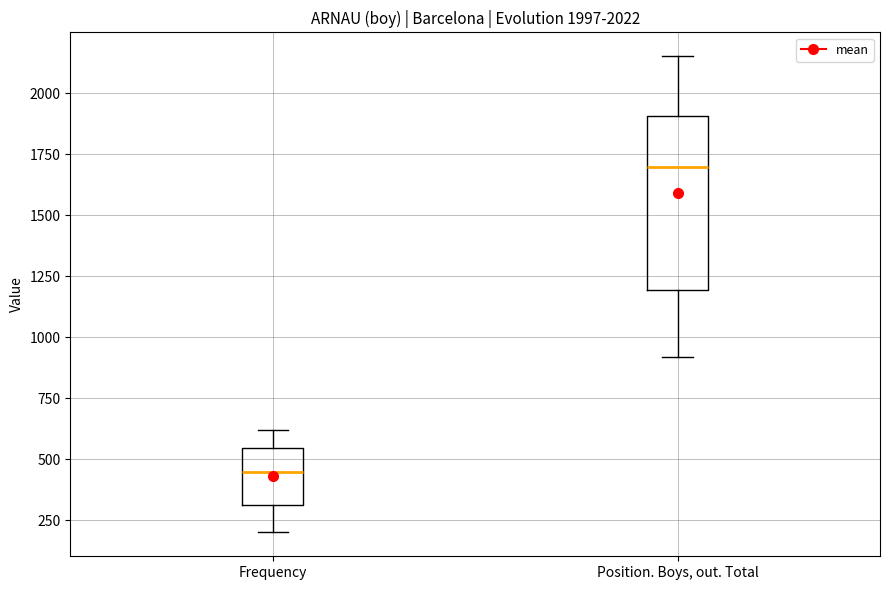

Which box's median line is the lowest?

Frequency